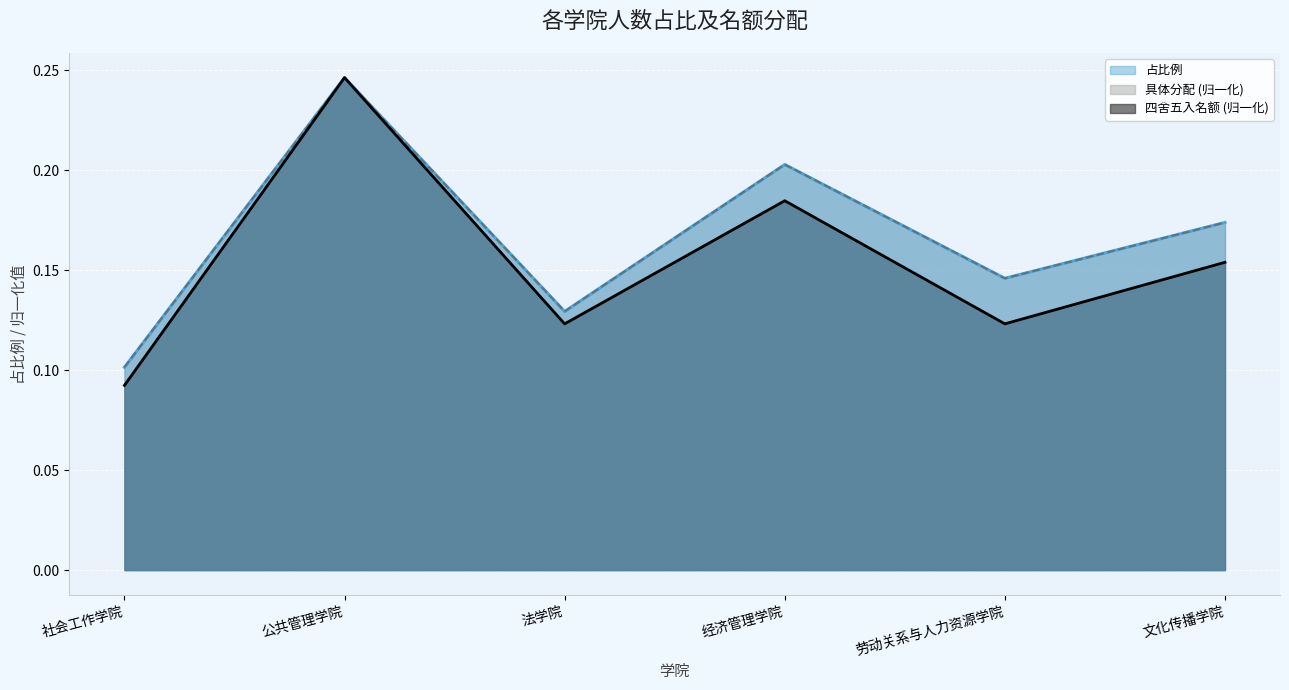

What is the label of the 6th point from the left?

文化传播学院